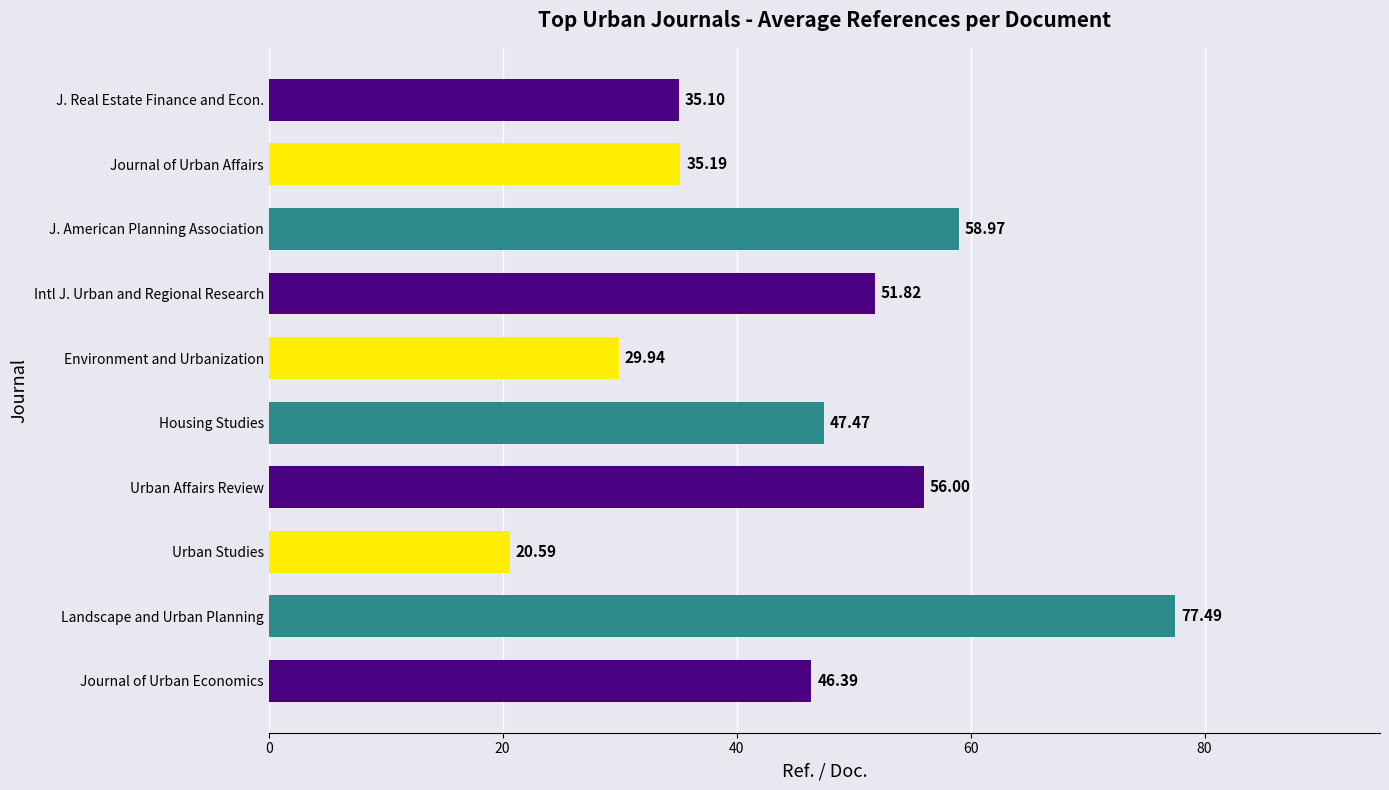

What is the greatest value displayed?

77.5